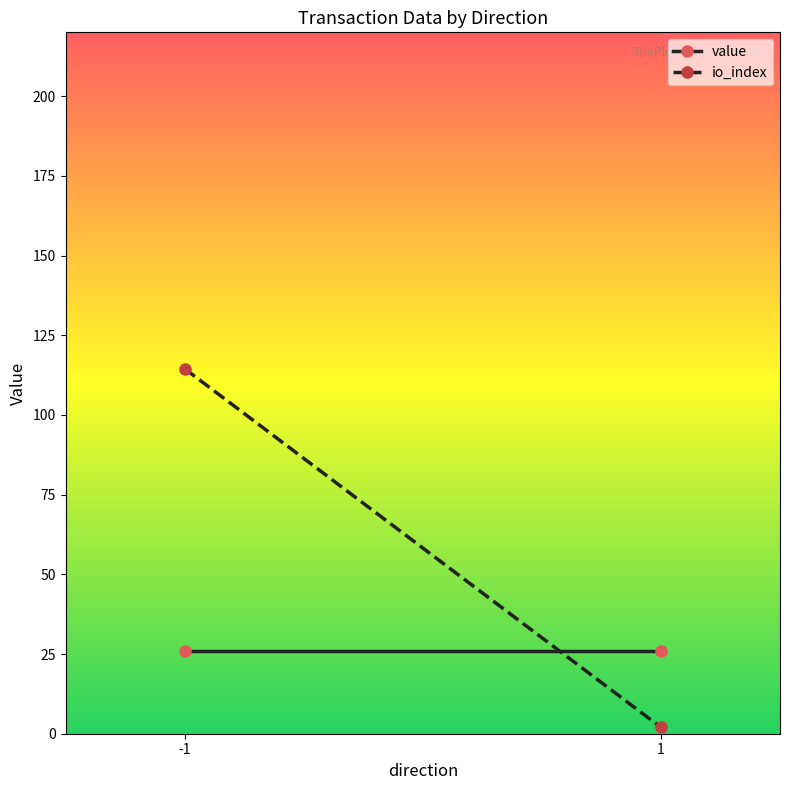

At which category is the sum across all series the highest?

-1